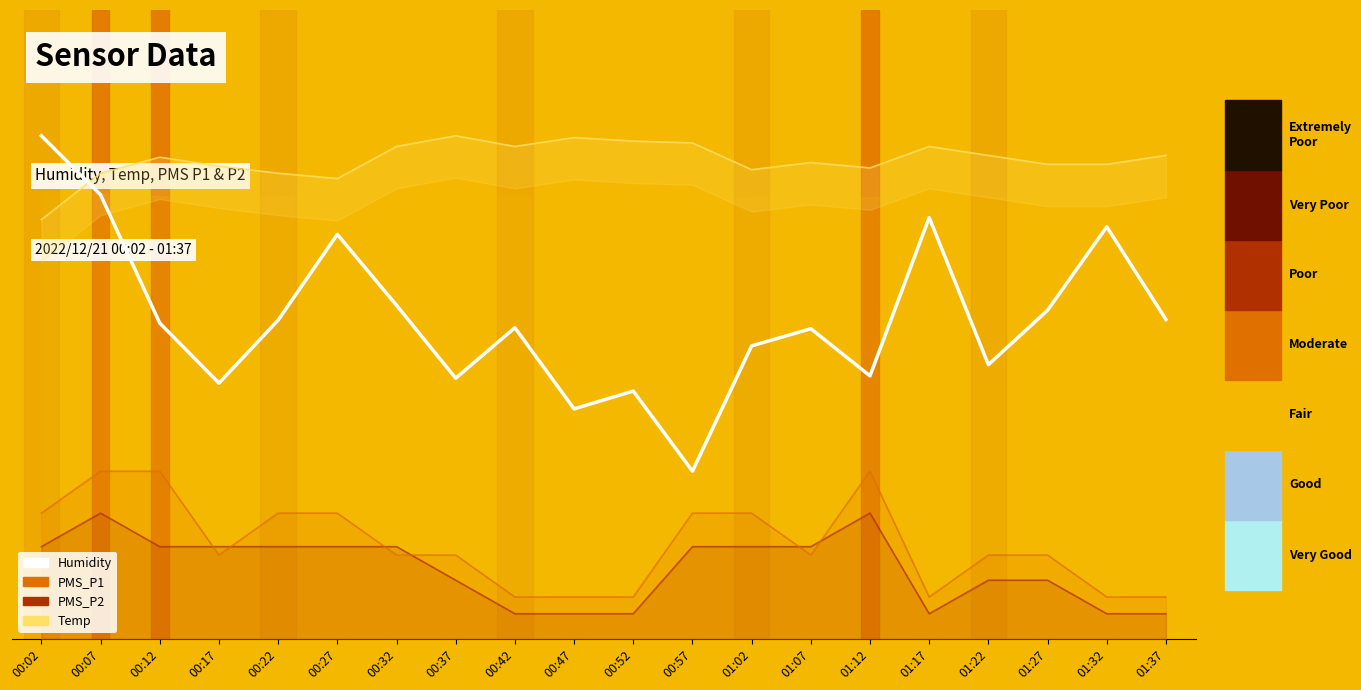

Which has a higher value, 00:12 or 00:57?

00:12